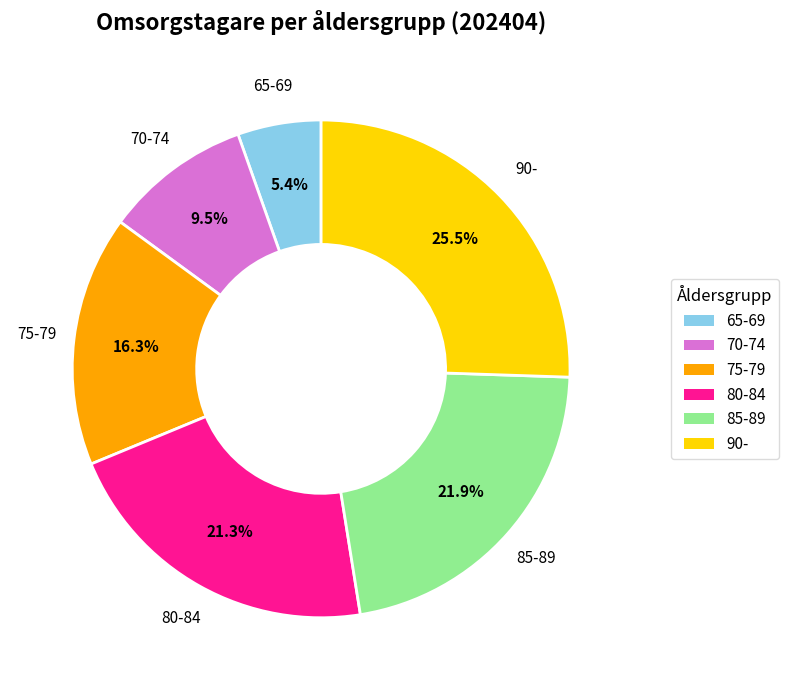

Rank the categories by value from lowest to highest.

65-69, 70-74, 75-79, 80-84, 85-89, 90-